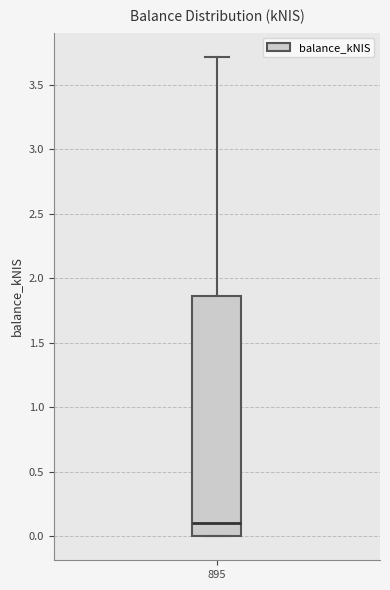

Transcribe this box plot: give where the median line is, the range the box spans, and where the two whiskers end, as read against the y-axis. The values are not printed on the chart, so give them approximately, as read against the axis.

median 0.10, box 0.00 to 1.85, whiskers 0.00 to 3.70